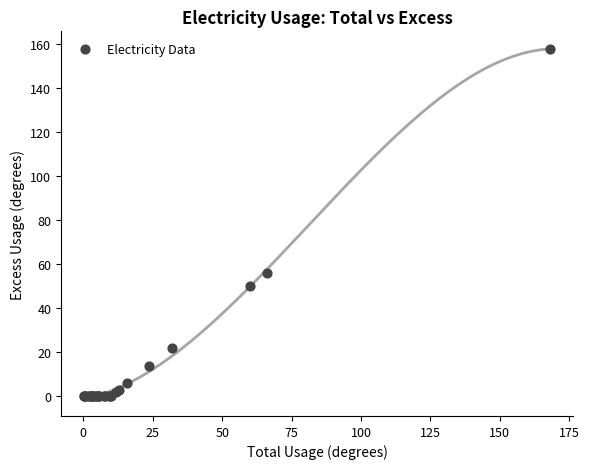

What Y value in the scatter plot is closest to 79?

56.0